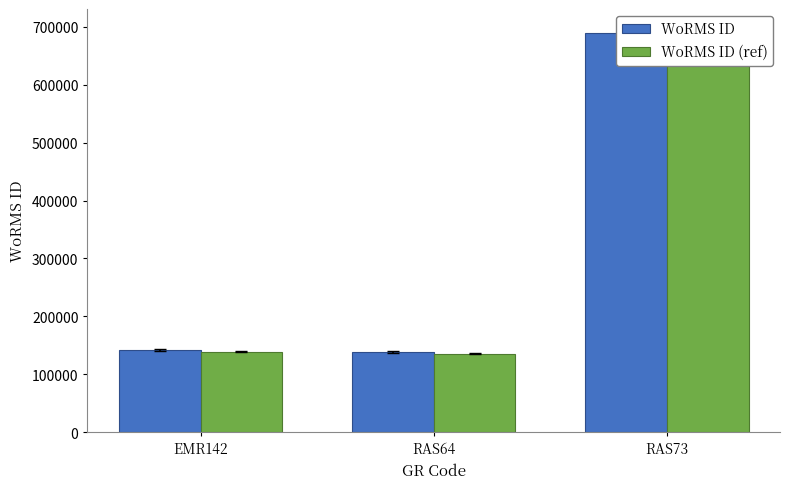

Rank the categories by WoRMS ID value from highest to lowest.

RAS73, EMR142, RAS64